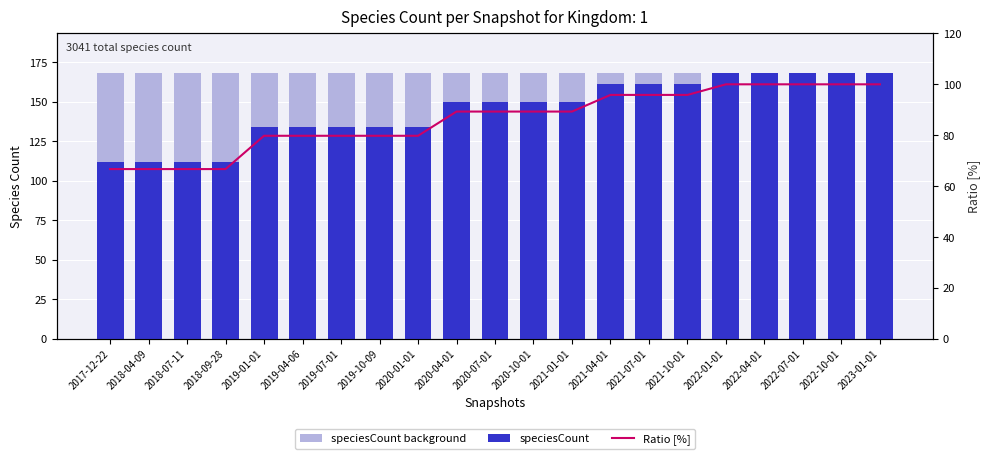

What is the smallest value displayed?

66.7